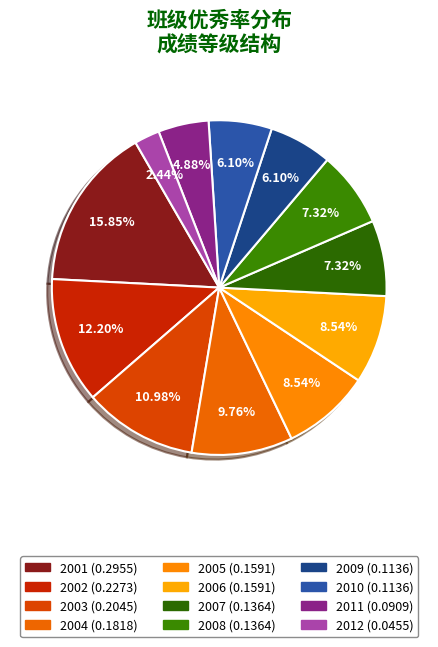

How many segments does this pie chart have?

12